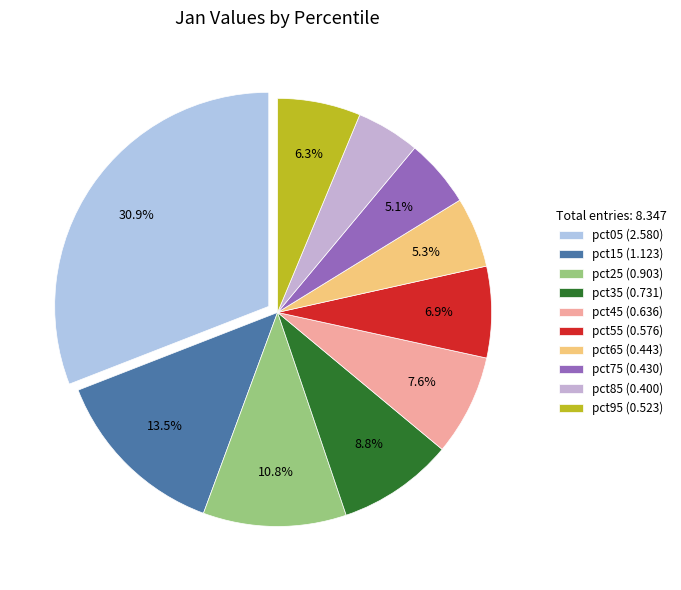

Count the number of slices in the pie.

10